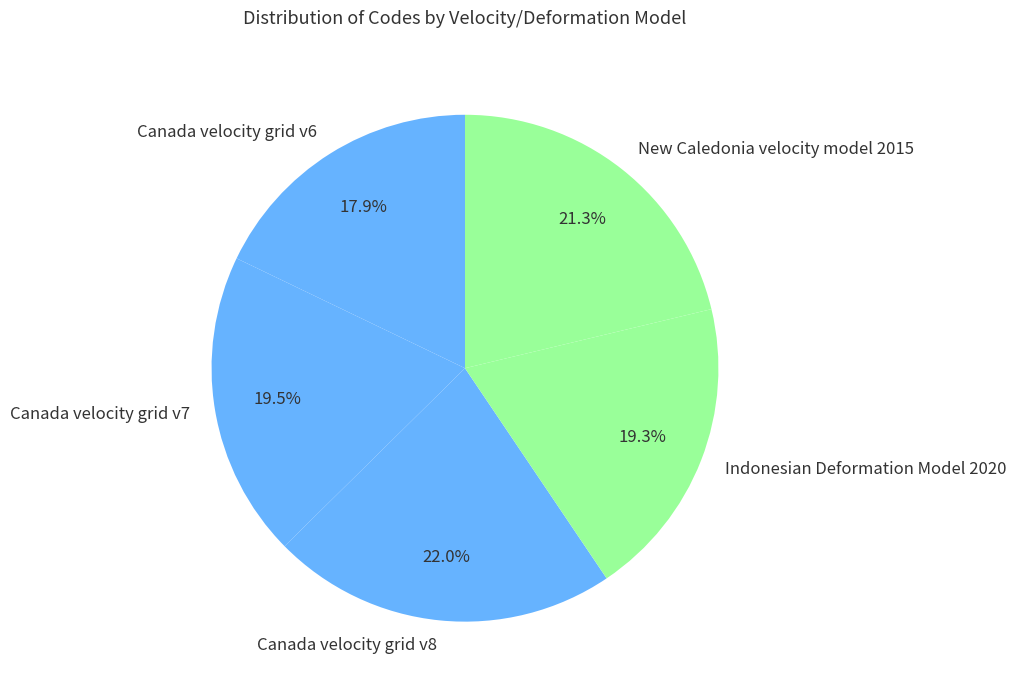

Between Indonesian Deformation Model 2020 and New Caledonia velocity model 2015, which is larger?

New Caledonia velocity model 2015